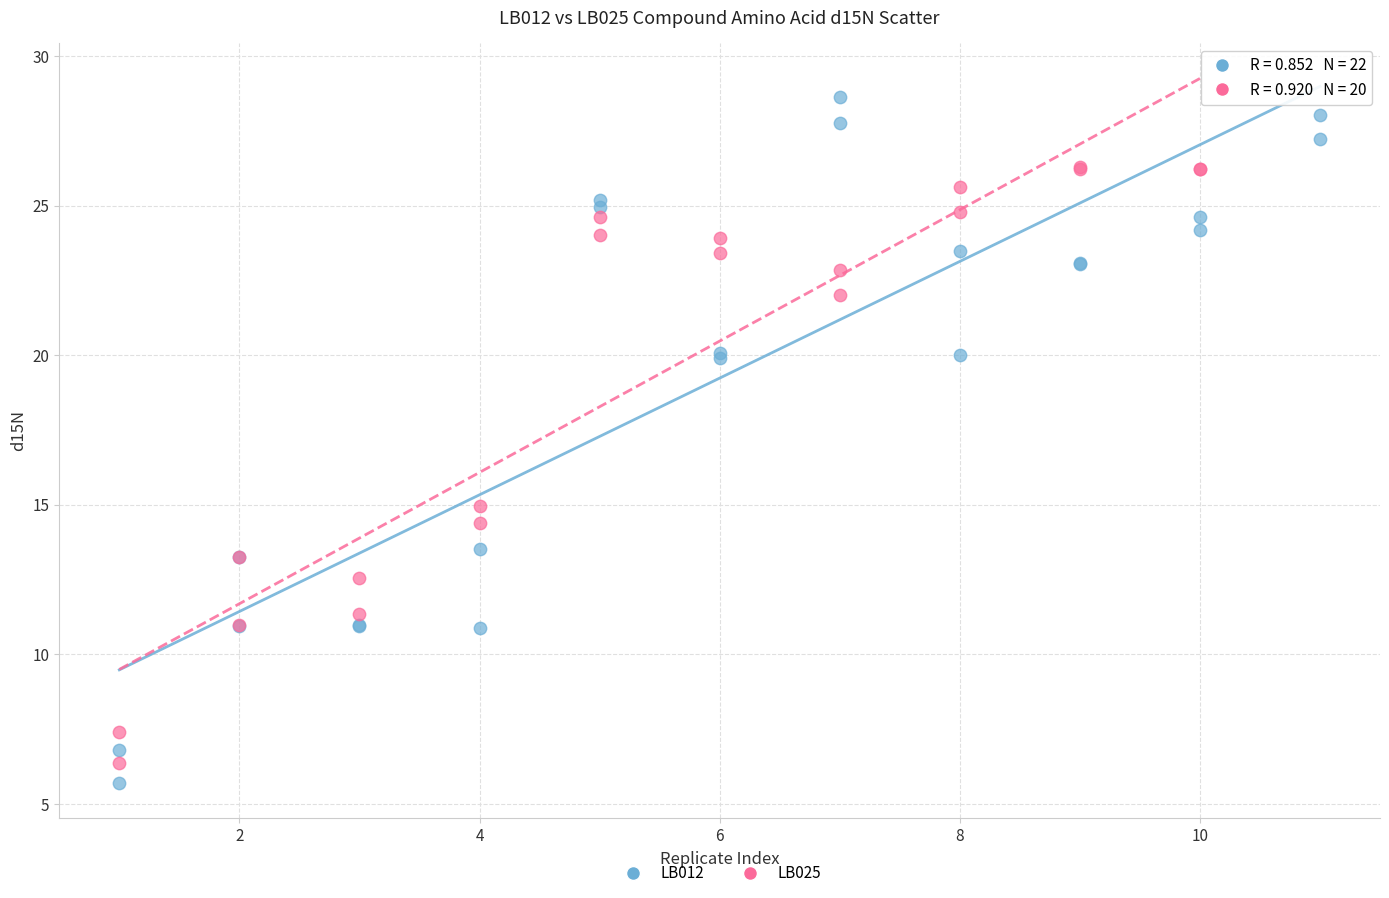

Which series reaches the maximum Y coordinate?

LB012